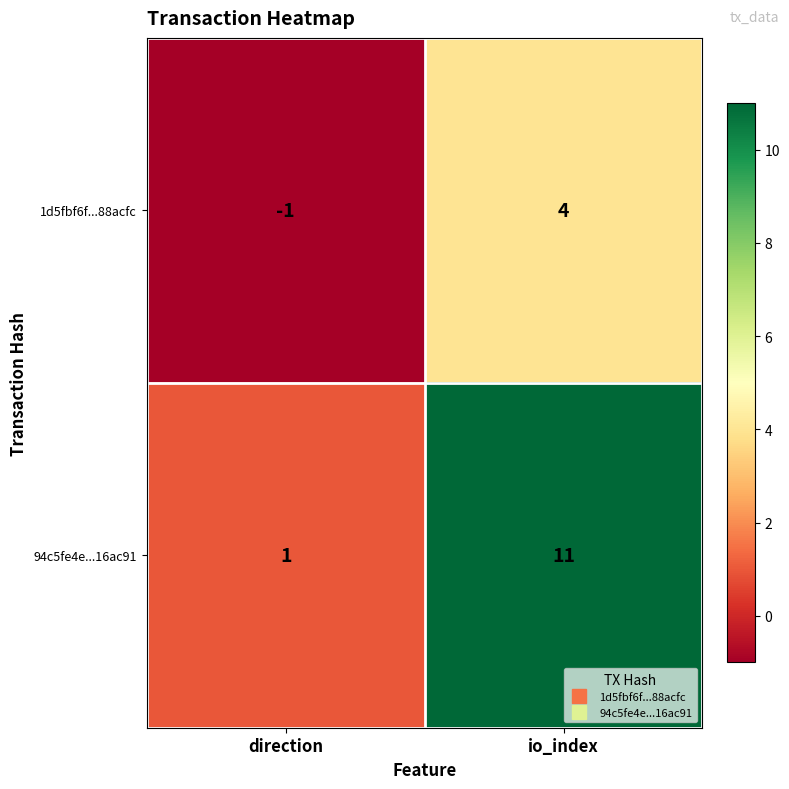

Reading left to right, what are all the values shown in this chart?

1d5fbf6f...88acfc: -1	4
94c5fe4e...16ac91: 1	11